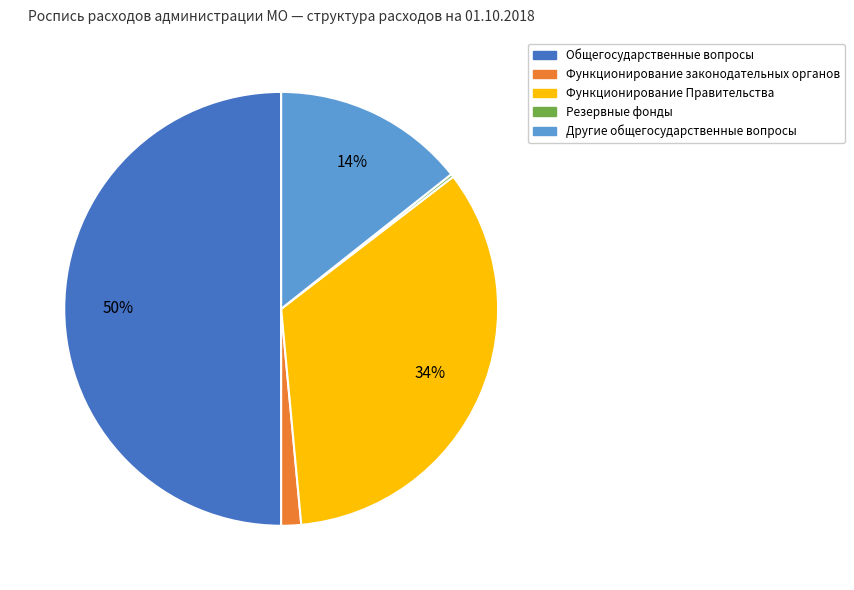

To the nearest percent, what is the average slice percentage?

20%